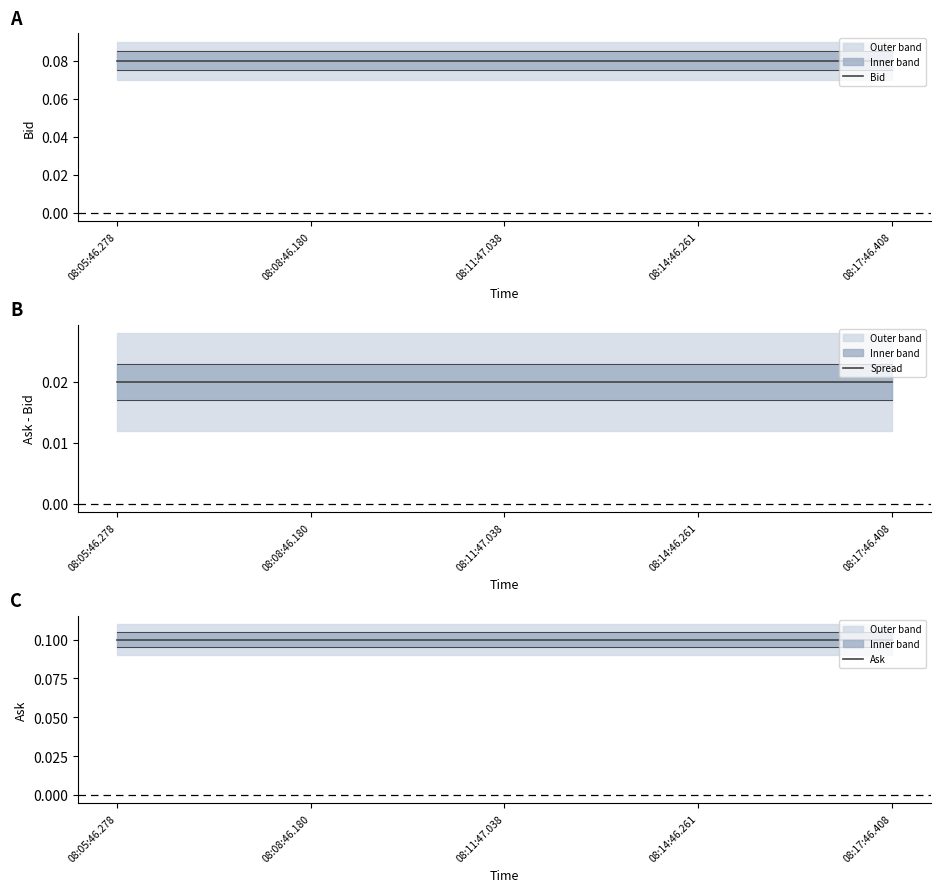

True or false: Spread has more than 0 points higher than both neighbors.

False